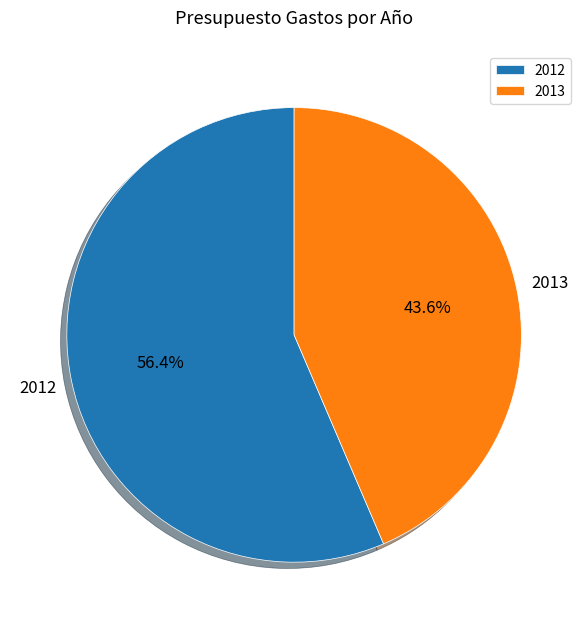

Which has a higher value, 2012 or 2013?

2012